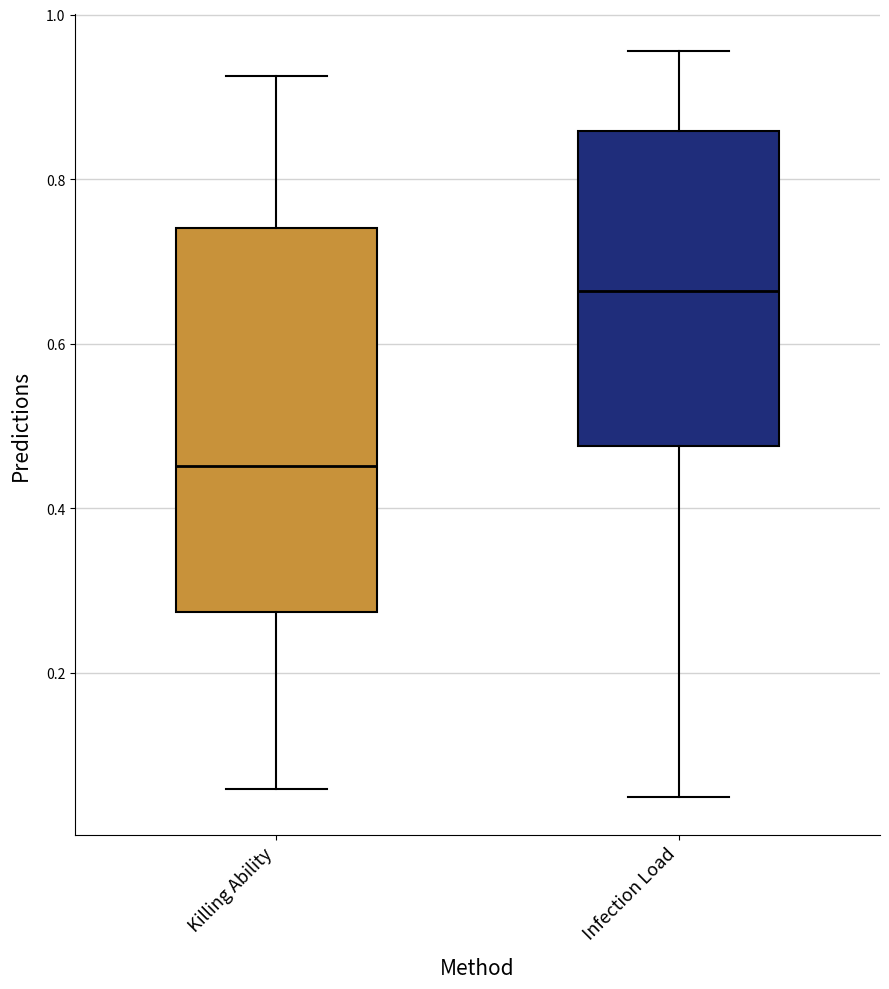

Reading left to right, read every box against the y-axis: the position of its median line, the range the box covers, and the ends of its whiskers. The values are not printed on the chart, so give them approximately, as read against the axis.

Killing Ability: median 0.46, box 0.28 to 0.74, whiskers 0.06 to 0.92
Infection Load: median 0.66, box 0.48 to 0.86, whiskers 0.04 to 0.96